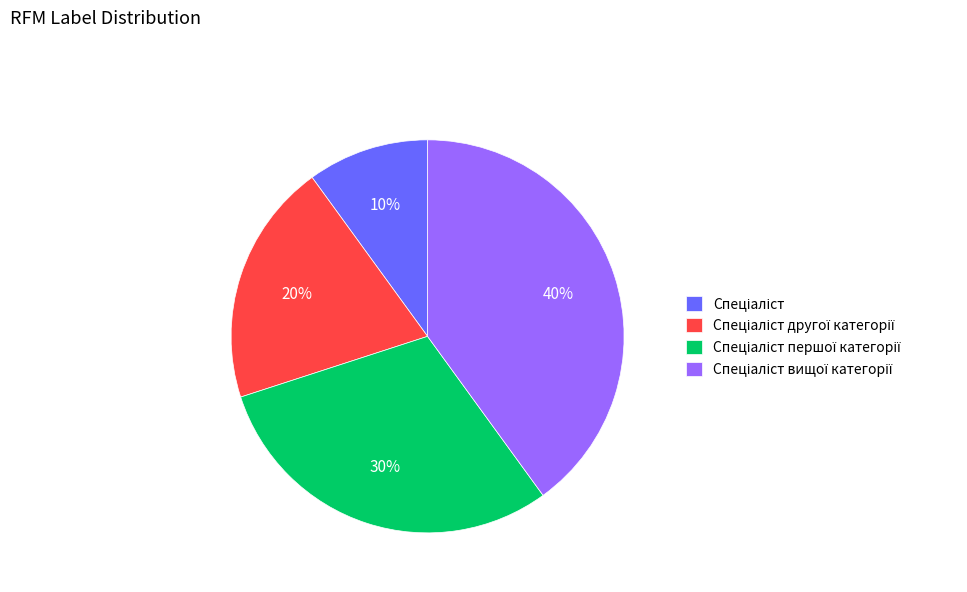

To the nearest percent, what is the average slice percentage?

25%